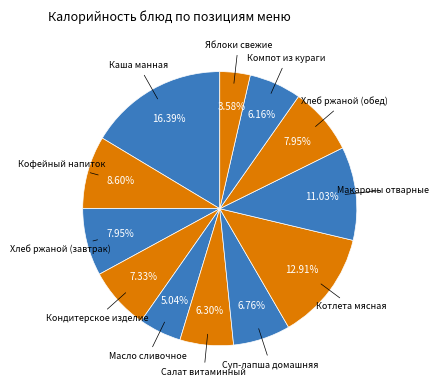

Which category has the smallest portion of the pie?

Яблоки свежие